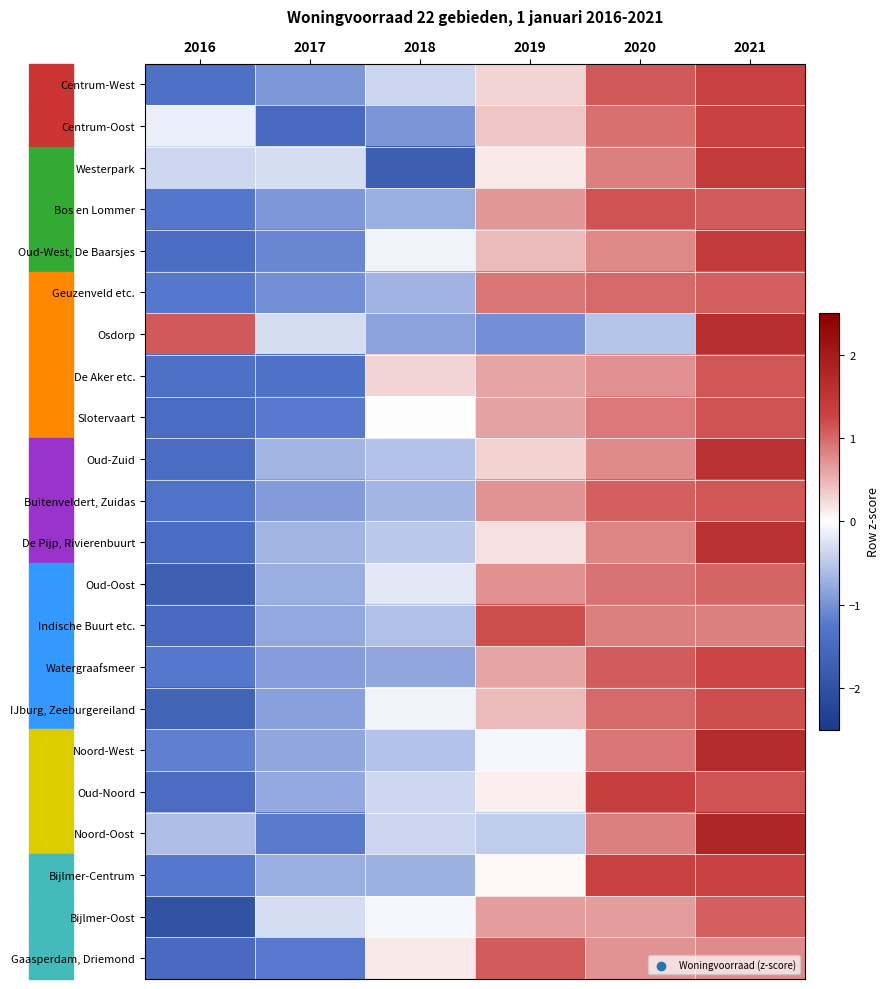

Which label corresponds to the largest value in the chart?

2021